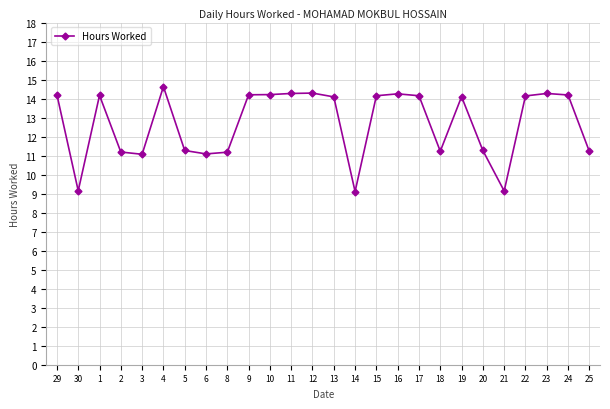

What is the change in value from 29 to 8?

-3.0